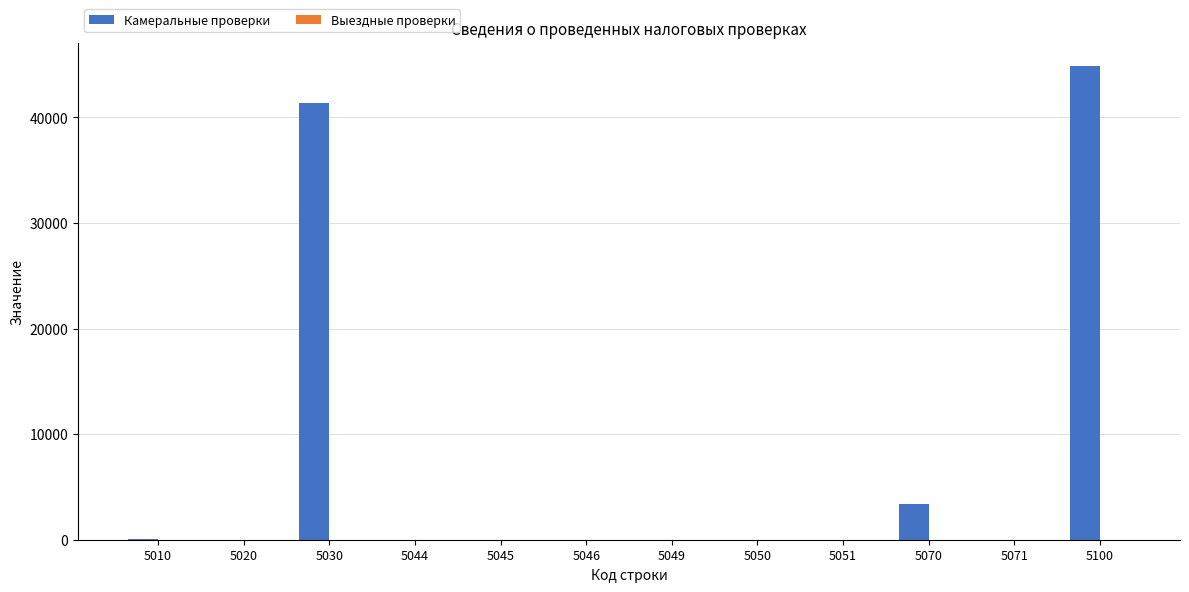

Are the bars grouped side by side (vs. stacked)?

Yes